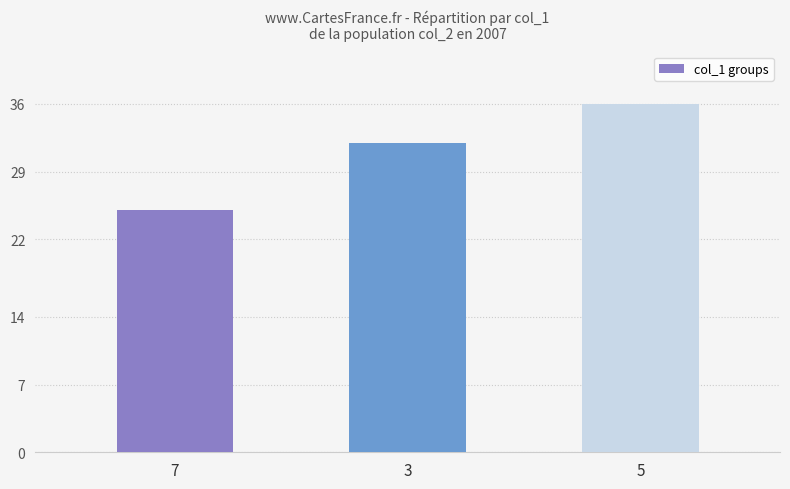

Reading left to right, transcribe all the data shown in this chart.

25	32	36